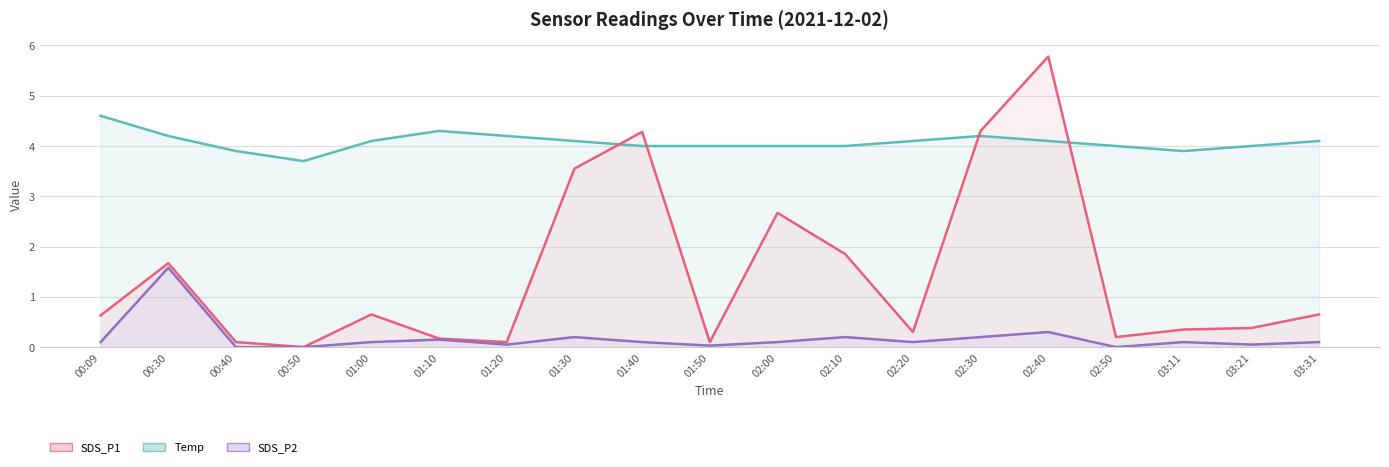

What is the difference between the highest and lowest values at 02:00?

3.9